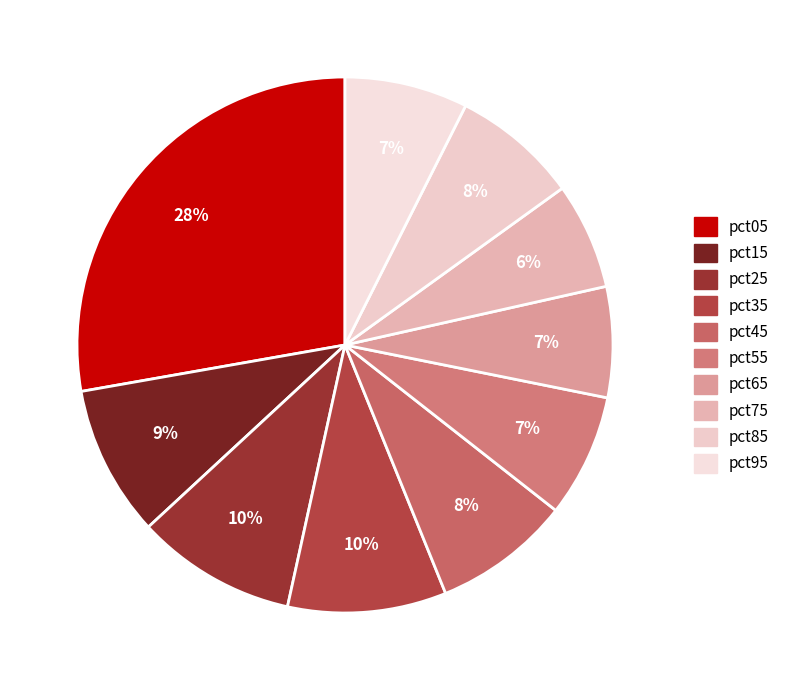

Between pct75 and pct85, which is larger?

pct85